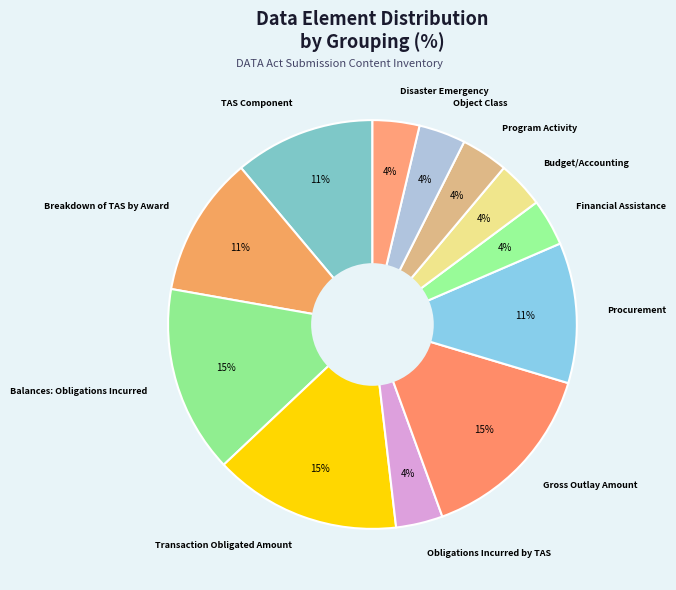

Count the number of slices in the pie.

12